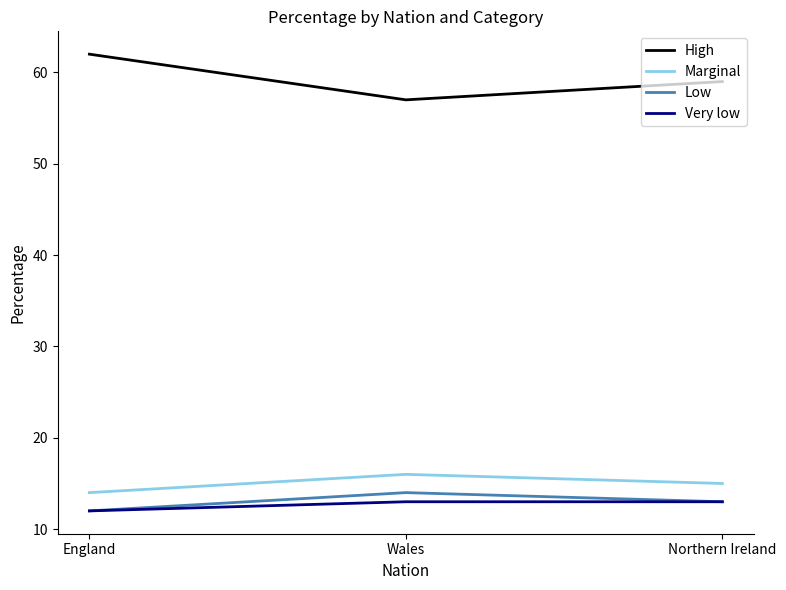

Does the chart have visible grid lines?

No